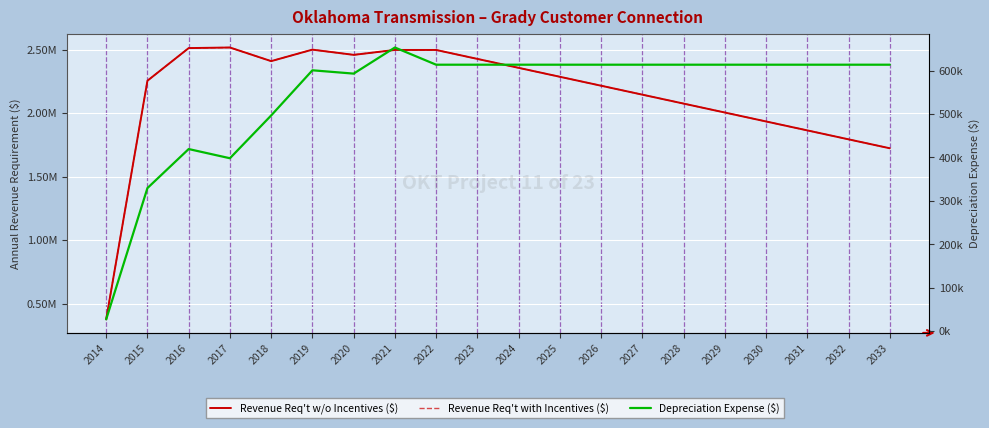

True or false: Revenue Req't w/o Incentives ($) and Revenue Req't with Incentives ($) cross at least once.

False